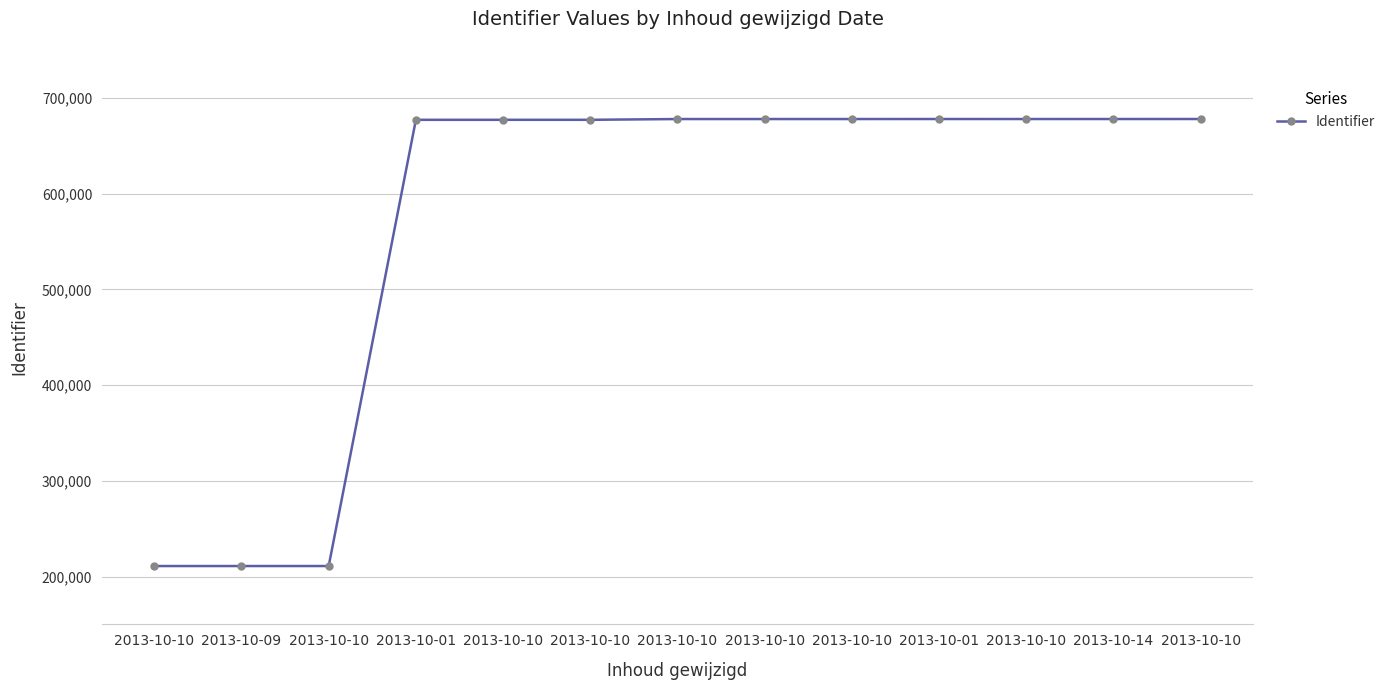

List the labels in order of value, largest first.

2013-10-10, 2013-10-01, 2013-10-14, 2013-10-10, 2013-10-10, 2013-10-10, 2013-10-10, 2013-10-10, 2013-10-10, 2013-10-01, 2013-10-10, 2013-10-09, 2013-10-10